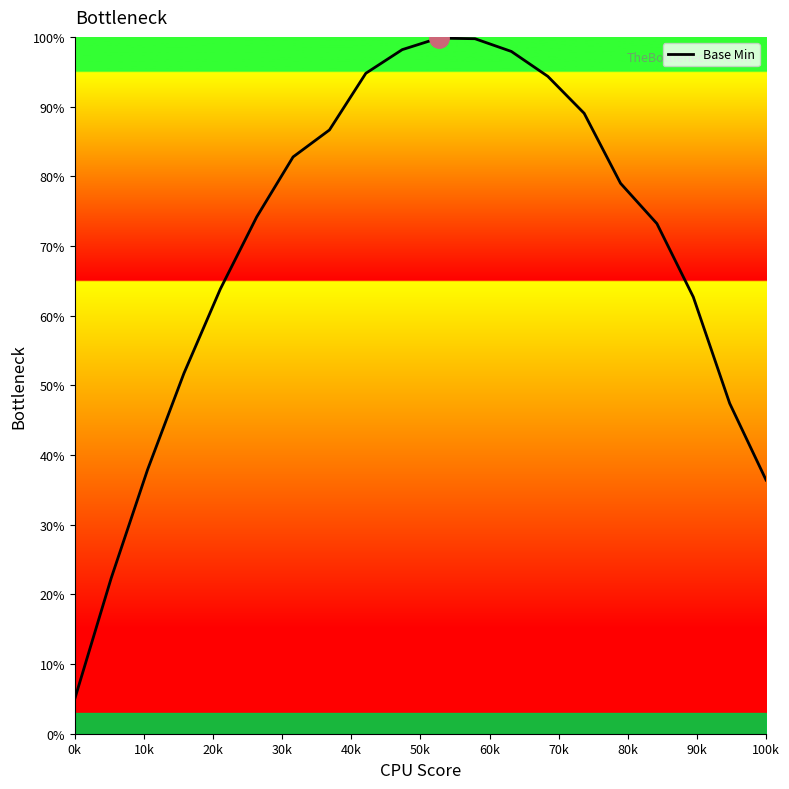

What is the maximum value shown in the chart?

99.8